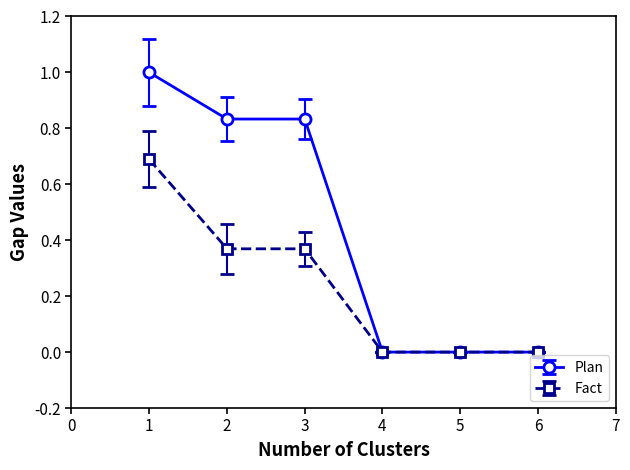

Rank the series by their average value, from highest to lowest.

Plan, Fact